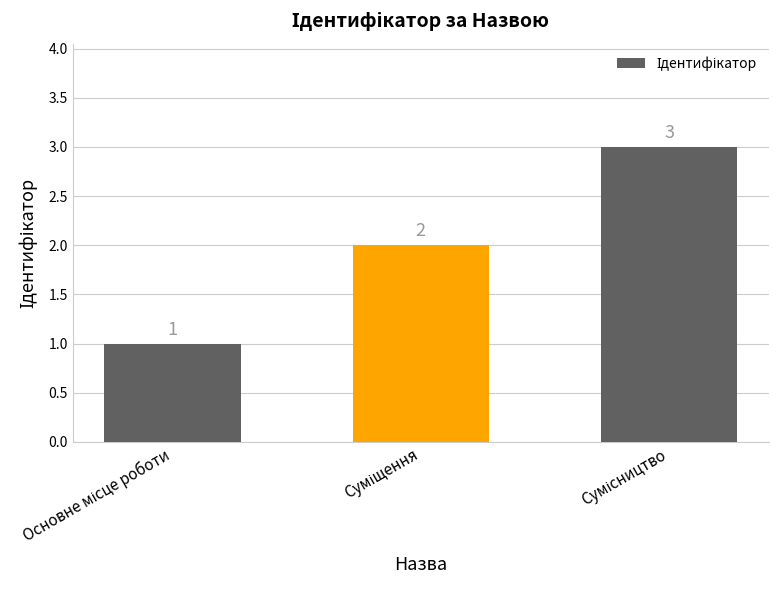

What is the greatest value displayed?

3